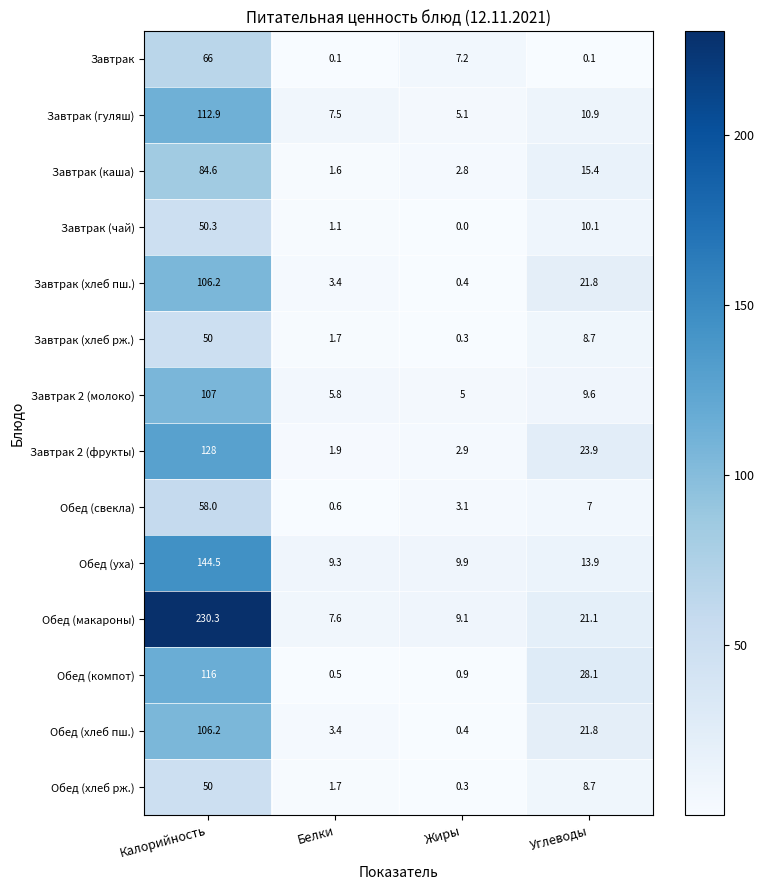

List the labels in order of Завтрак (хлеб пш.) value, smallest first.

Жиры, Белки, Углеводы, Калорийность